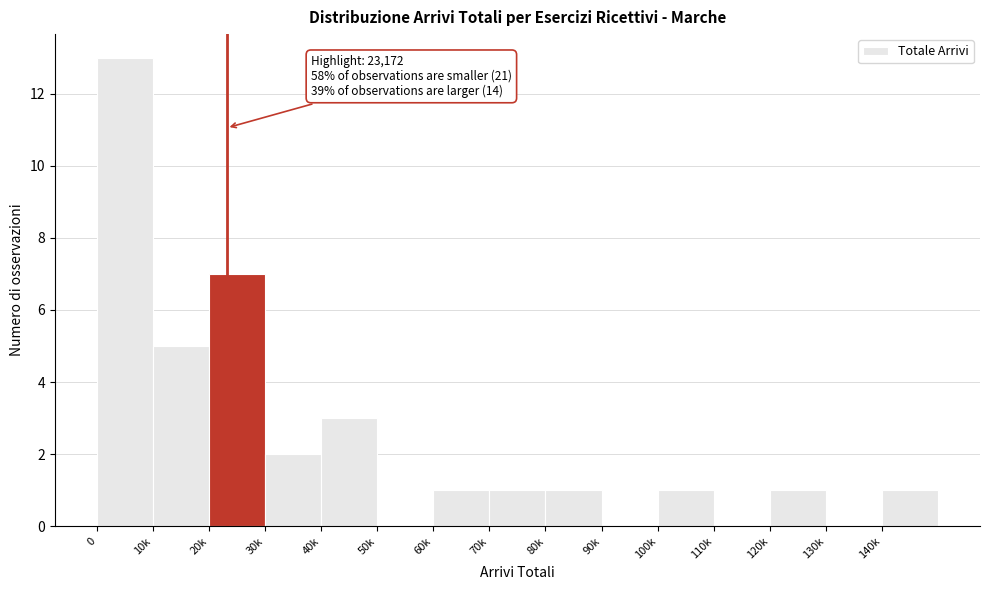

Reading right to left, extract all data points from this chart.

140k=1	130k=0	120k=1	110k=0	100k=1	90k=0	80k=1	70k=1	60k=1	50k=0	40k=3	30k=2	20k=7	10k=5	0=13